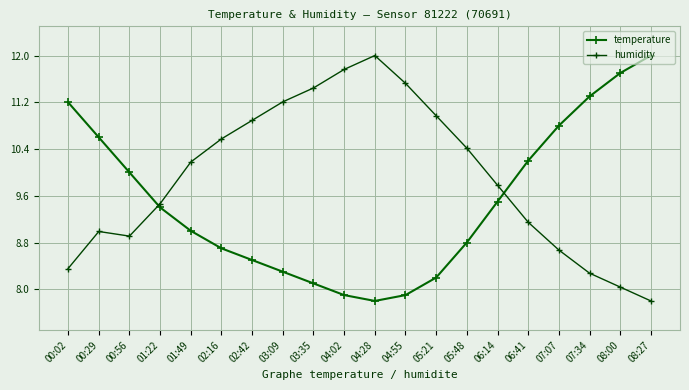

Reading left to right, what are all the values shown in this chart?

temperature: 00:02=11.2	00:29=10.6	00:56=10.0	01:22=9.4	01:49=9.0	02:16=8.7	02:42=8.5	03:09=8.3	03:35=8.1	04:02=7.9	04:28=7.8	04:55=7.9	05:21=8.2	05:48=8.8	06:14=9.5	06:41=10.2	07:07=10.8	07:34=11.3	08:00=11.7	08:27=12.0
humidity: 00:02=8.4	00:29=9.0	00:56=8.9	01:22=9.5	01:49=10.2	02:16=10.6	02:42=10.9	03:09=11.2	03:35=11.4	04:02=11.8	04:28=12.0	04:55=11.5	05:21=11.0	05:48=10.4	06:14=9.8	06:41=9.1	07:07=8.7	07:34=8.3	08:00=8.0	08:27=7.8